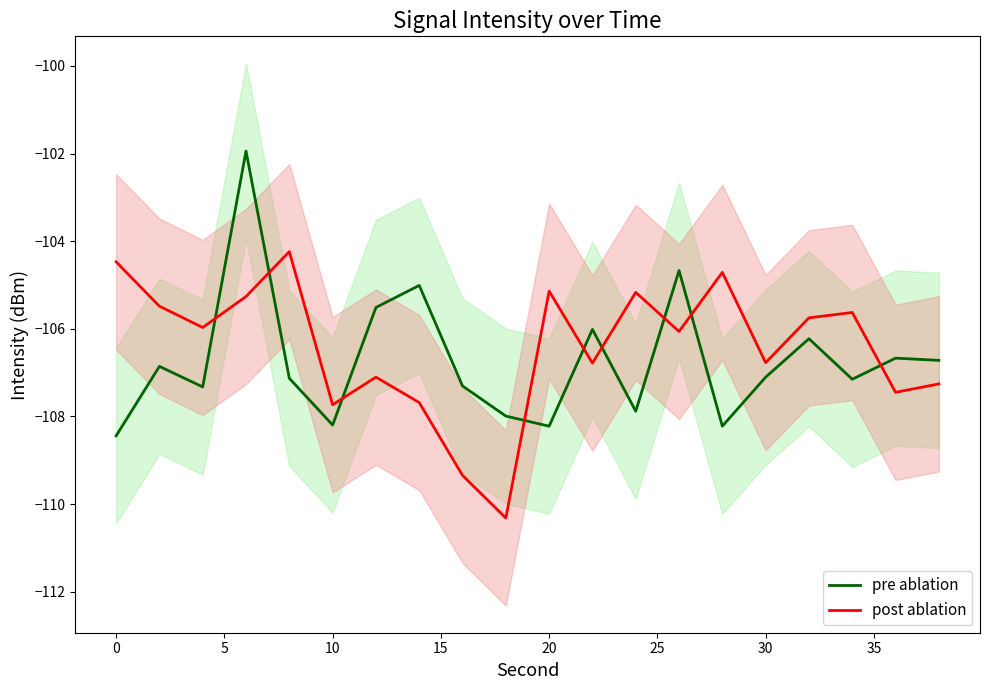

Which series ends up on top after the final intersection of pre ablation and post ablation?

pre ablation